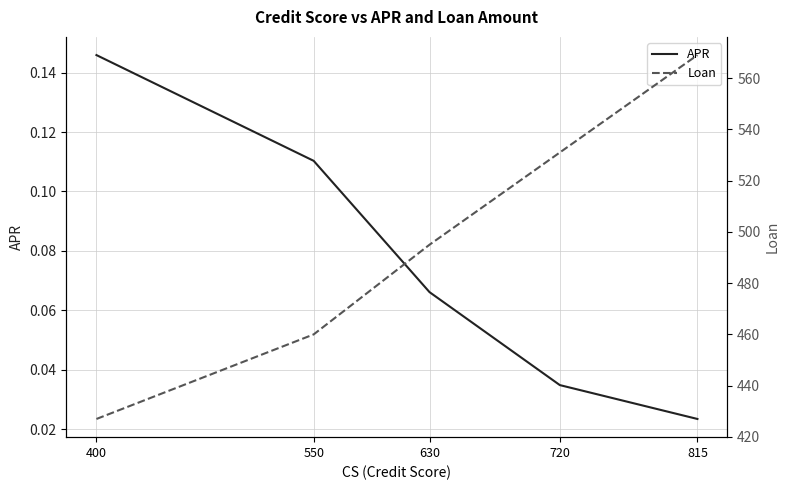

What is the total value across all series at 720?

531.0